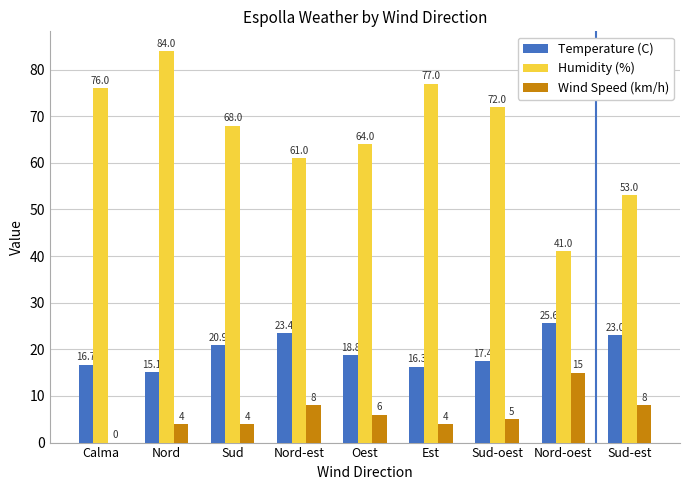

Is it true that Humidity (%) equals 41.0 at Nord-oest?

True